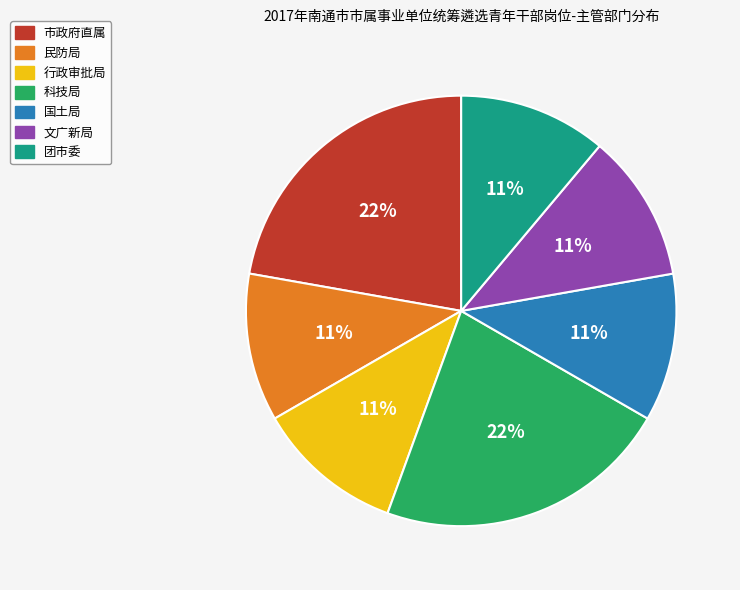

To the nearest percent, what is the difference between the largest and smallest slice percentages?

11%